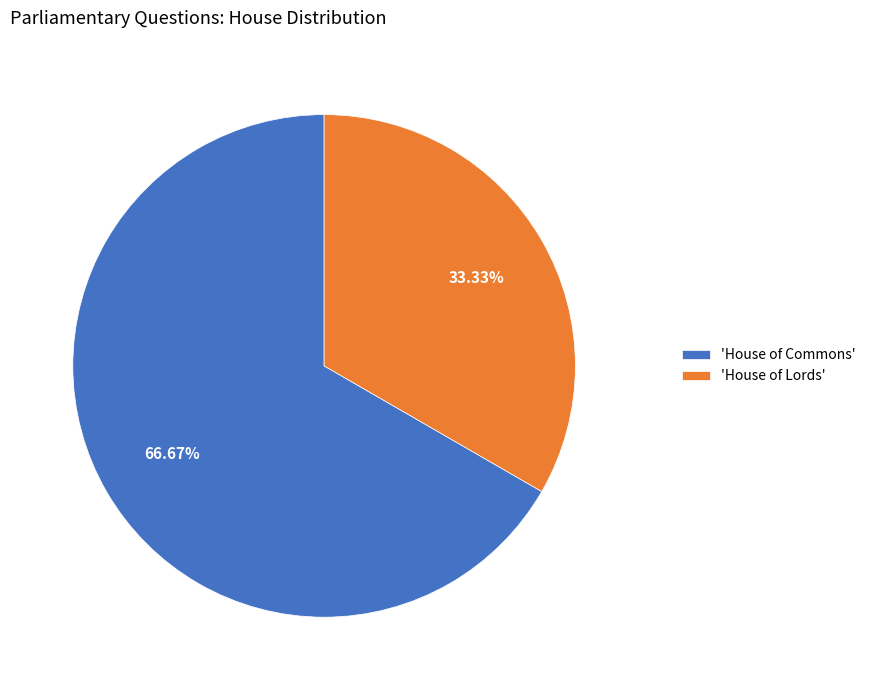

Which category has the biggest portion of the pie?

'House of Commons'